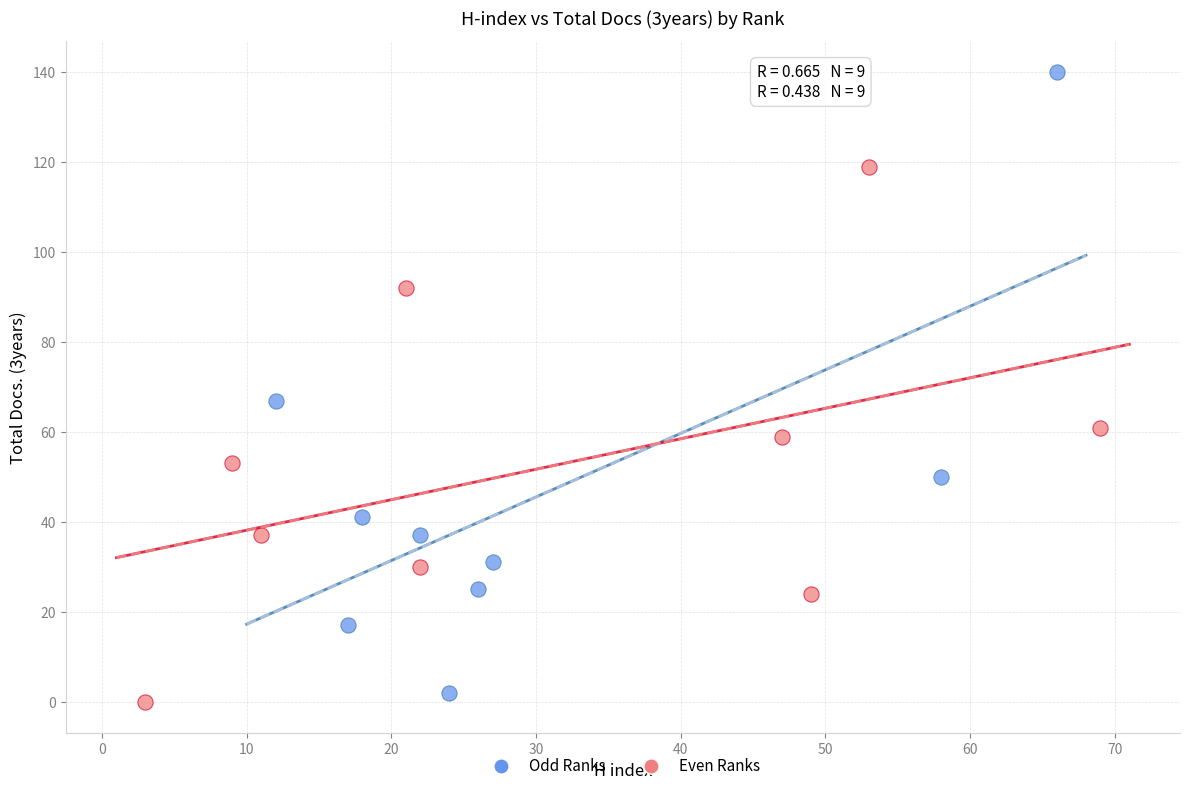

Which series contains the highest Y value?

Odd Ranks